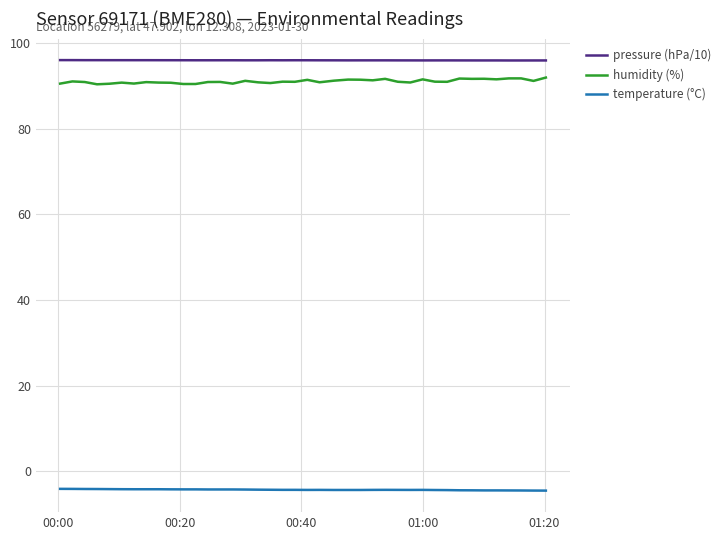

True or false: temperature (°C) and pressure (hPa/10) intersect in this chart.

False